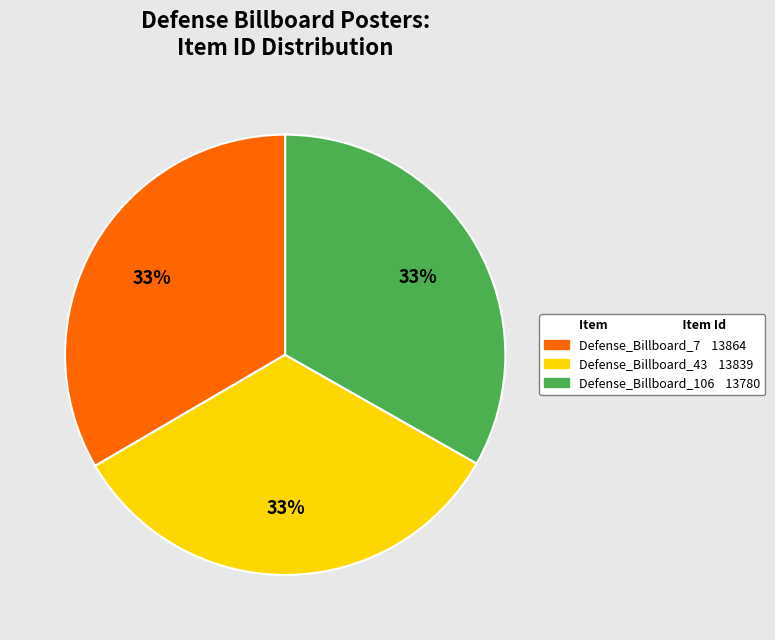

True or false: Defense_Billboard_7 accounts for 21% of the total.

False